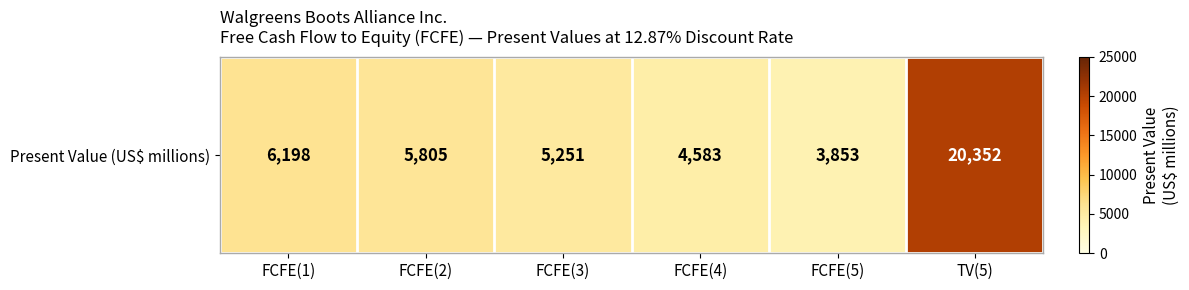

The chart shows a value of 5805 at FCFE(2). True or false?

True